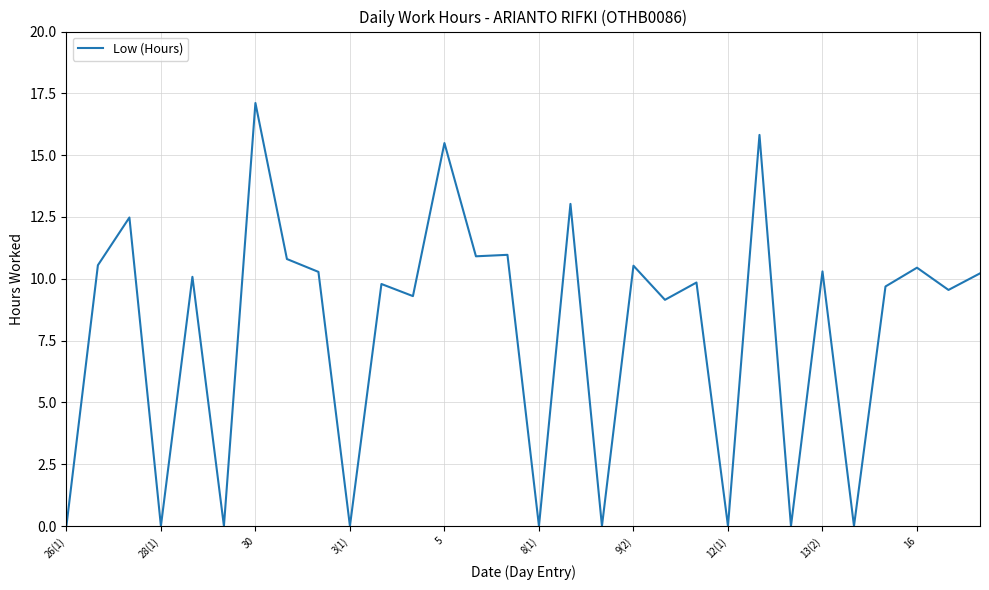

What is the greatest value displayed?

17.1